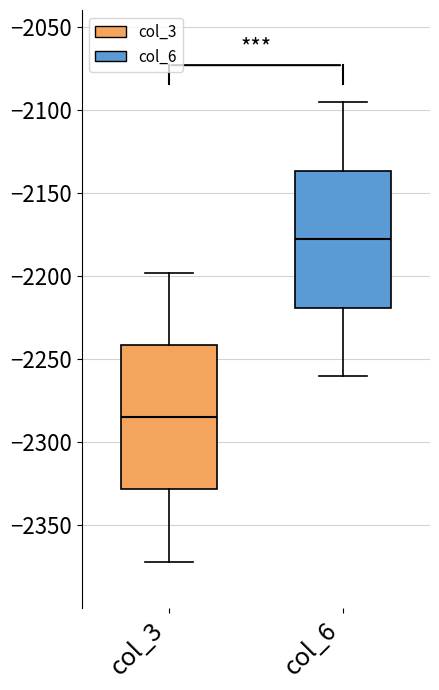

Which box's median line is the lowest?

col_3